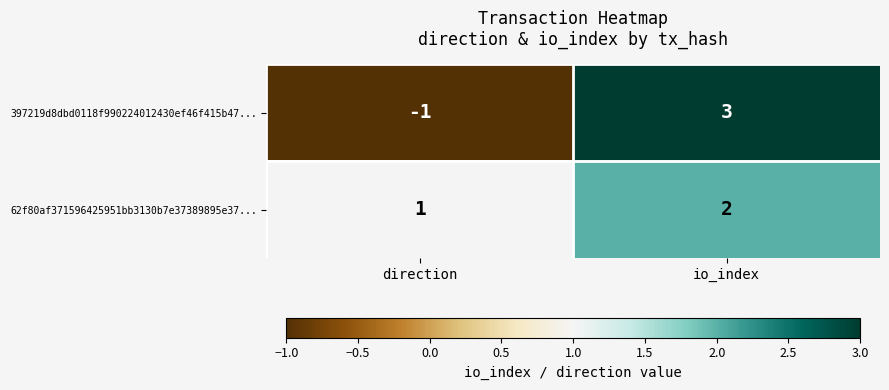

Reading left to right, transcribe all the data shown in this chart.

397219d8dbd0118f990224012430ef46f415b47...: -1	3
62f80af371596425951bb3130b7e37389895e37...: 1	2